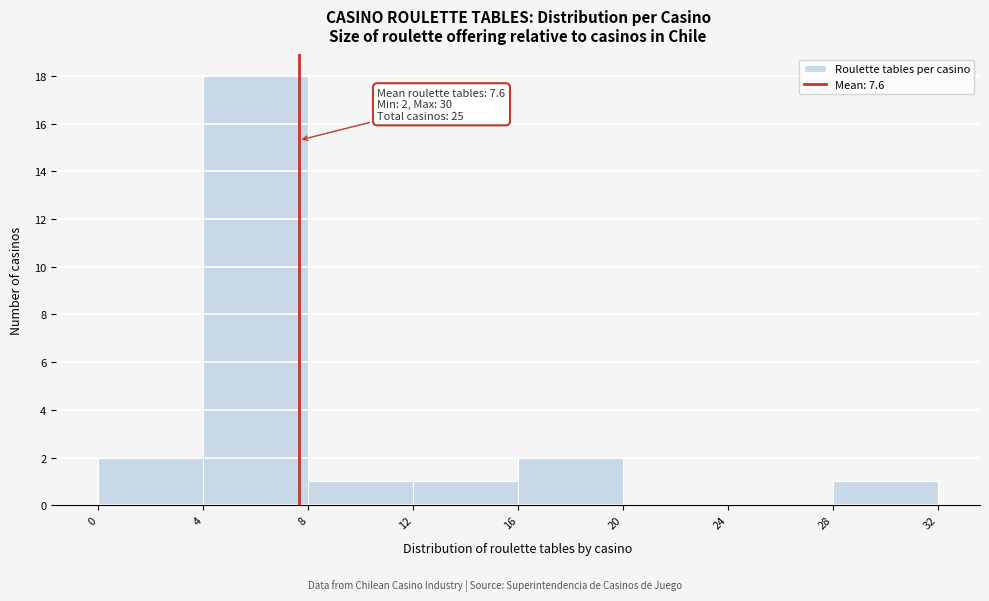

Over which range of the x-axis is the bar tallest?

4 to 8